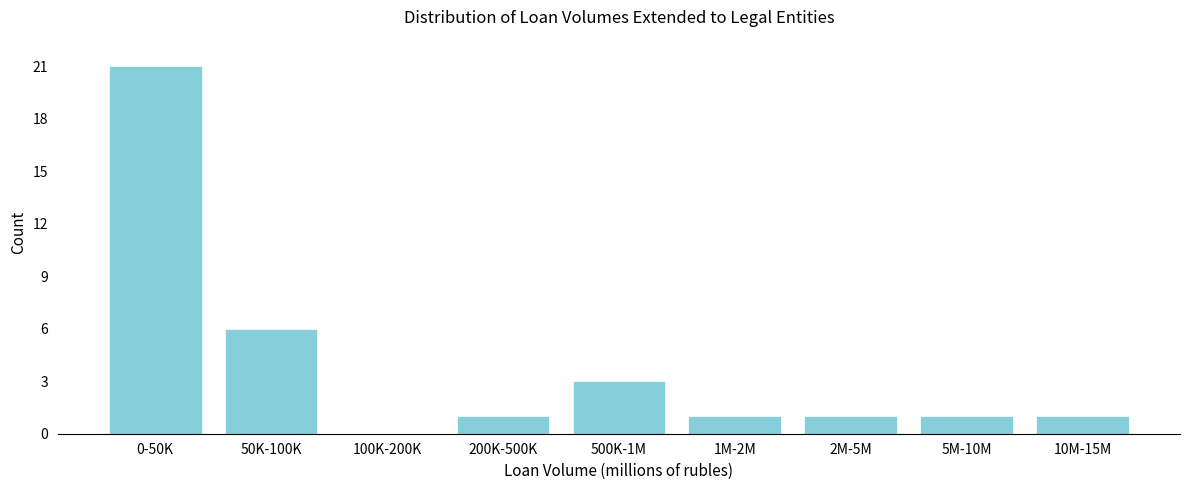

Reading left to right, what are all the values shown in this chart?

0-50K=21	50K-100K=6	100K-200K=0	200K-500K=1	500K-1M=3	1M-2M=1	2M-5M=1	5M-10M=1	10M-15M=1